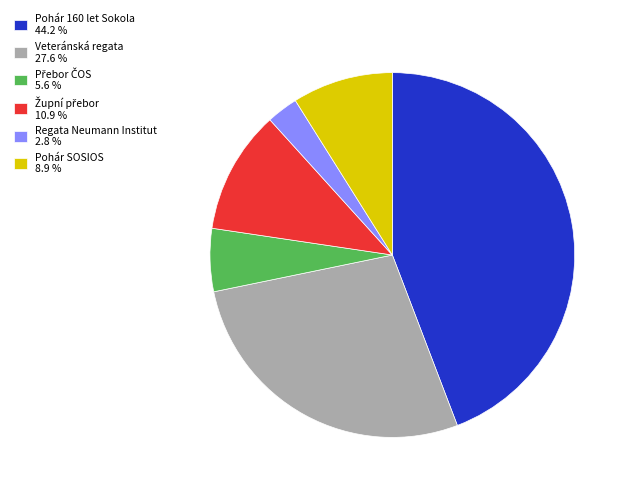

Which category has the smallest portion of the pie?

Regata Neumann Institut